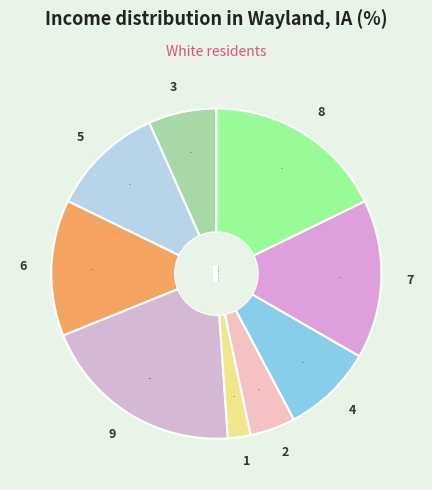

The 9 slice represents 20% of the pie. True or false?

True